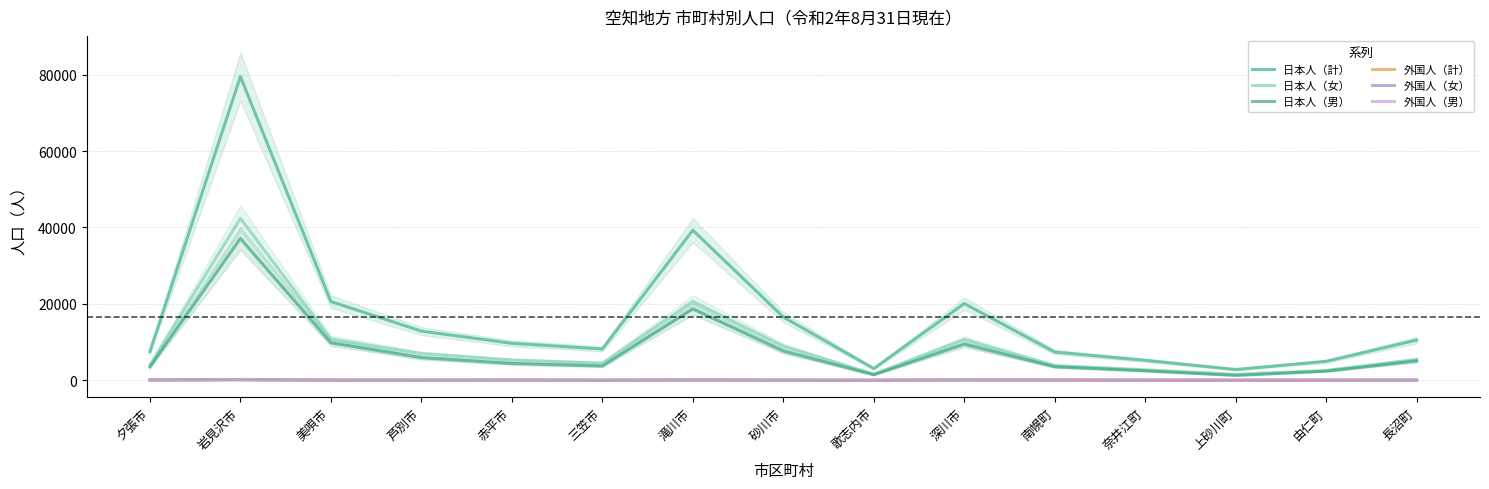

True or false: 外国人（計） and 日本人（女） cross at least once.

False